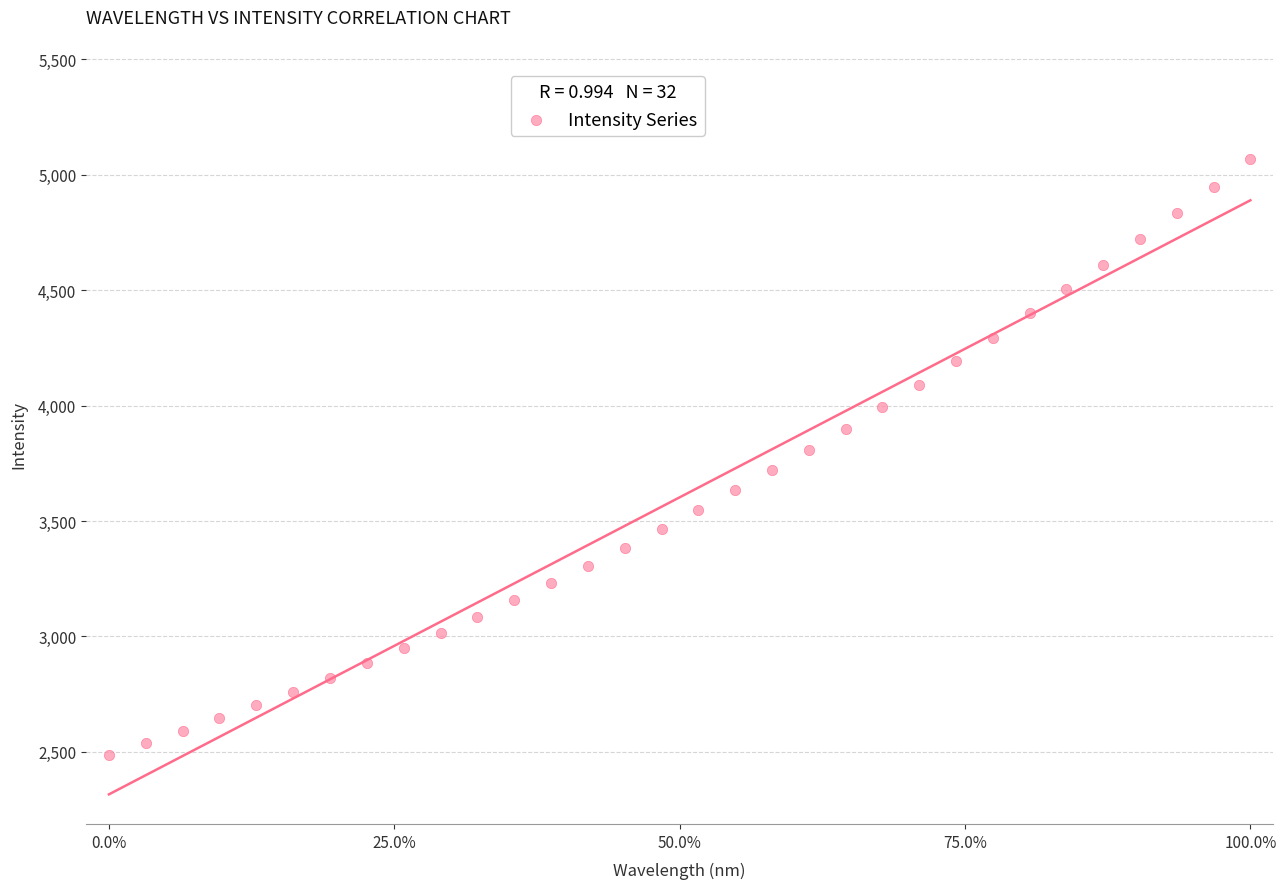

What is the range of Y values (max minus min)?

2580.6